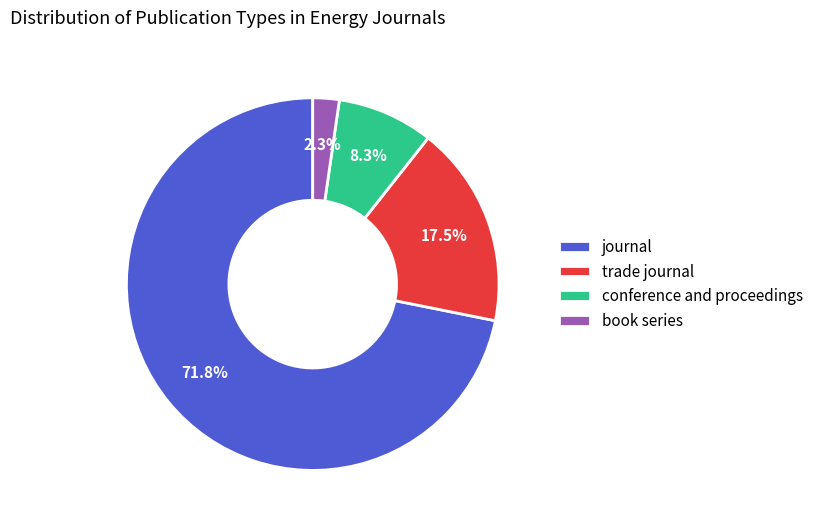

Combined, do journal and trade journal account for over 50%?

Yes